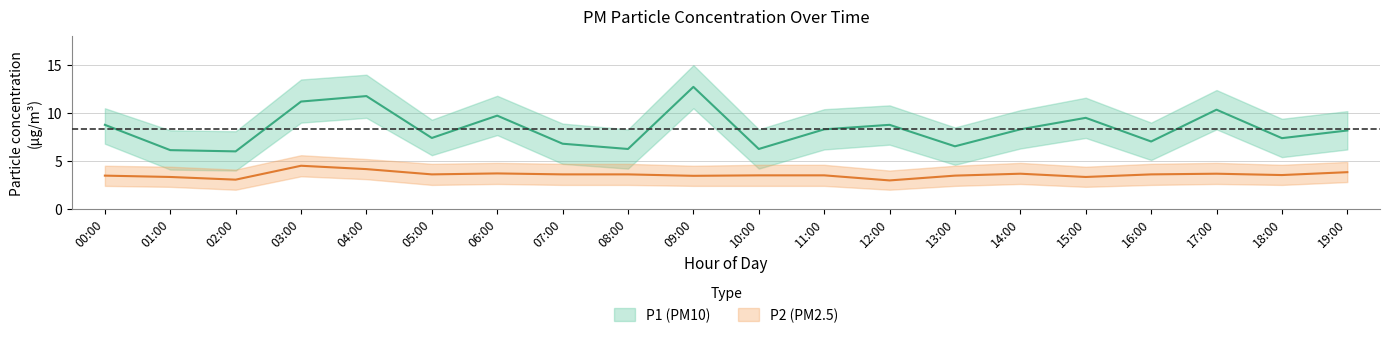

Which has a higher value, 17:00 or 16:00?

17:00